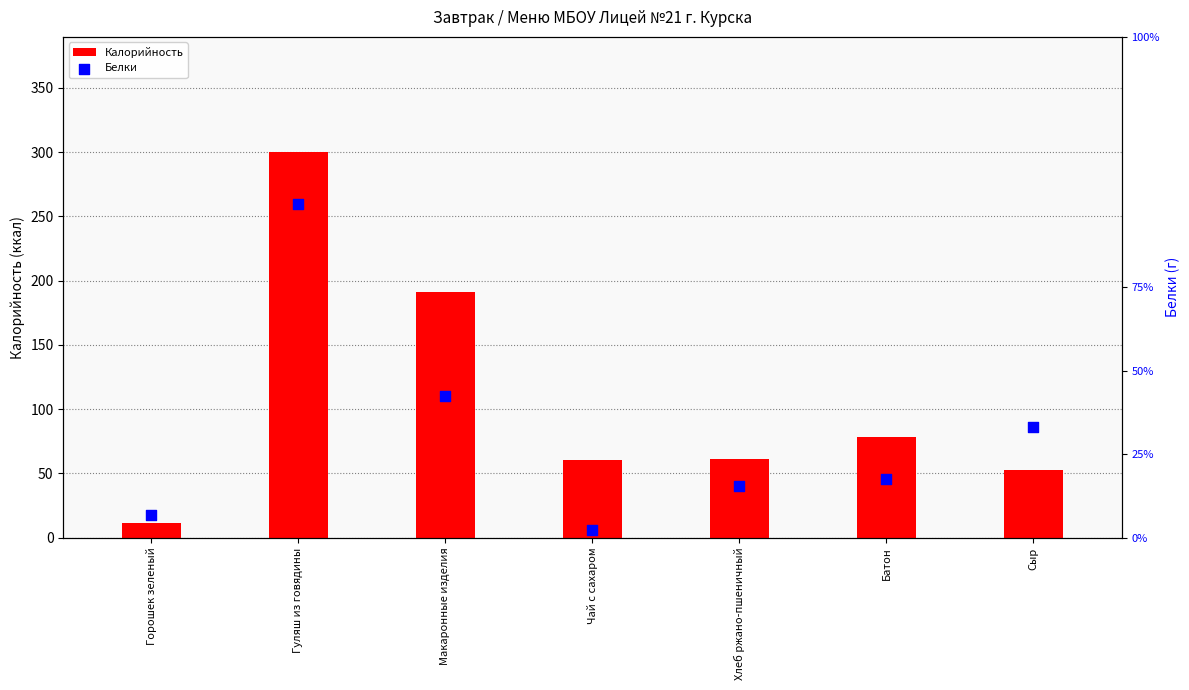

At how many categories does at least one series exceed 183?

2